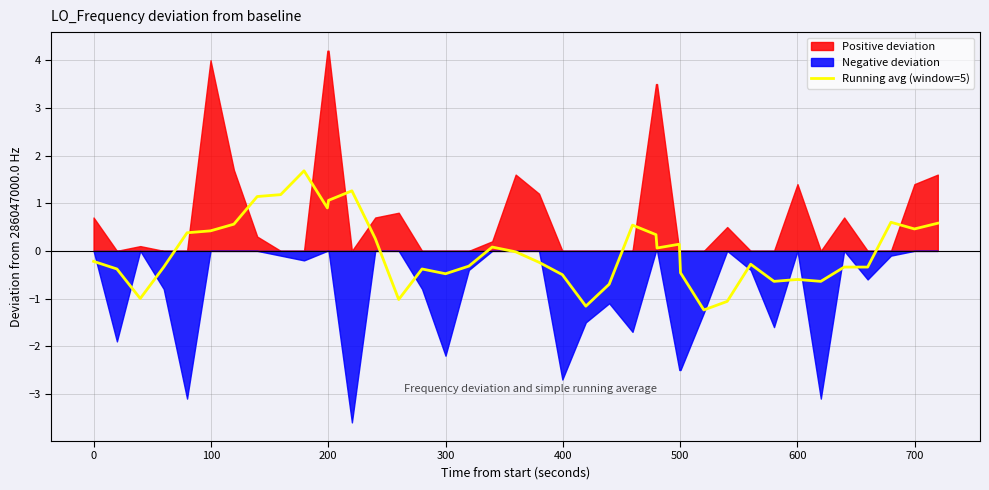

What is the difference between the maximum and minimum values?

2.9